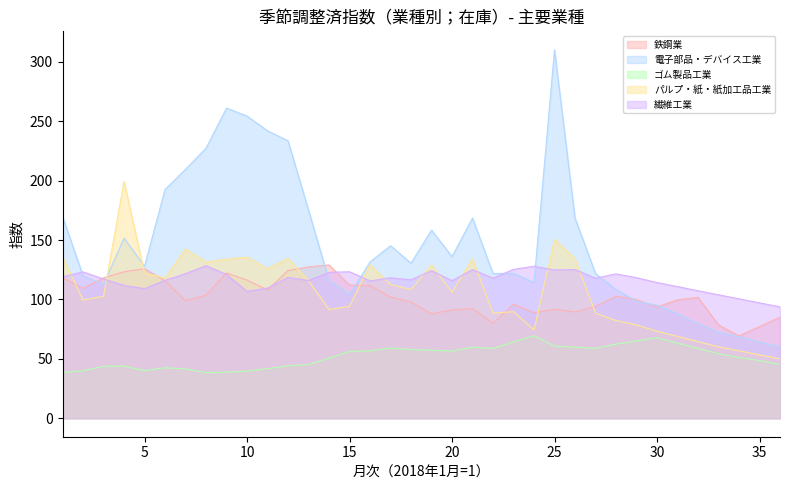

Which label corresponds to the smallest value in the chart?

8